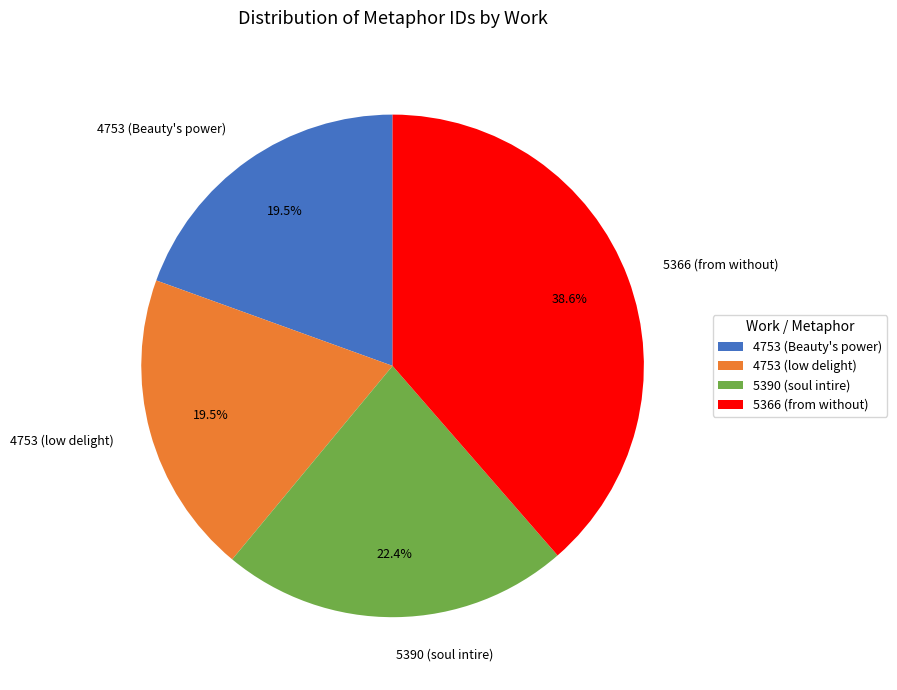

To the nearest percent, what is the difference between the largest and smallest slice percentages?

19%